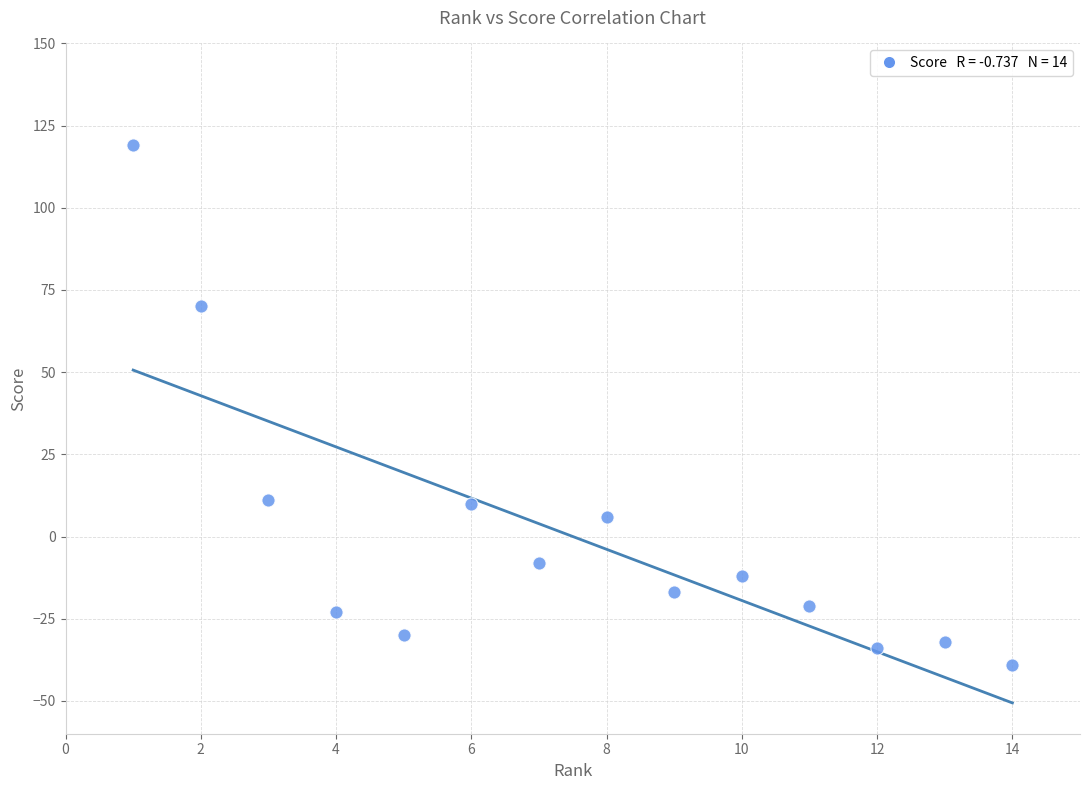

List the coordinates of all points as (X, Y) pairs, reading left to right.

(1, 119)  (2, 70)  (3, 11)  (4, -23)  (5, -30)  (6, 10)  (7, -8)  (8, 6)  (9, -17)  (10, -12)  (11, -21)  (12, -34)  (13, -32)  (14, -39)